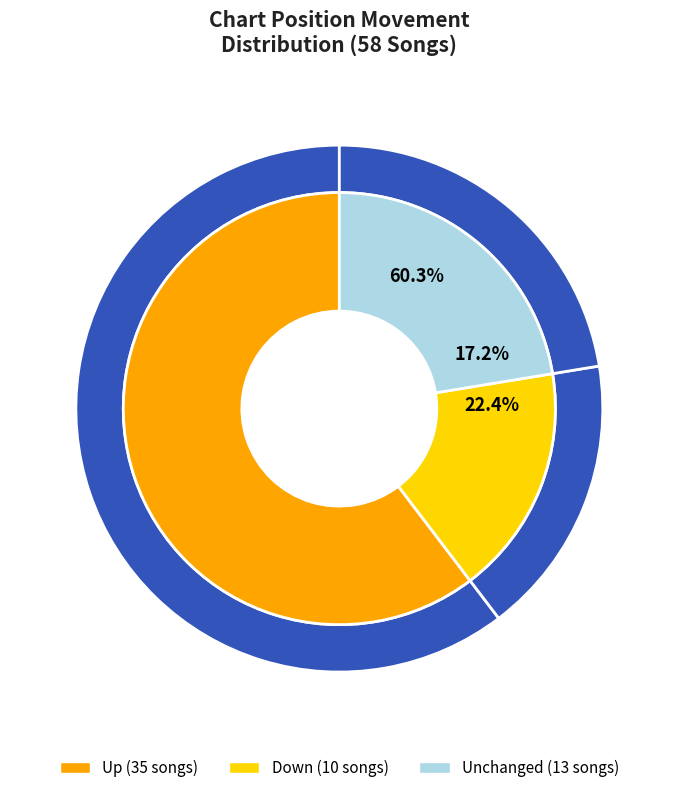

Is it true that - is 31% of the pie?

False